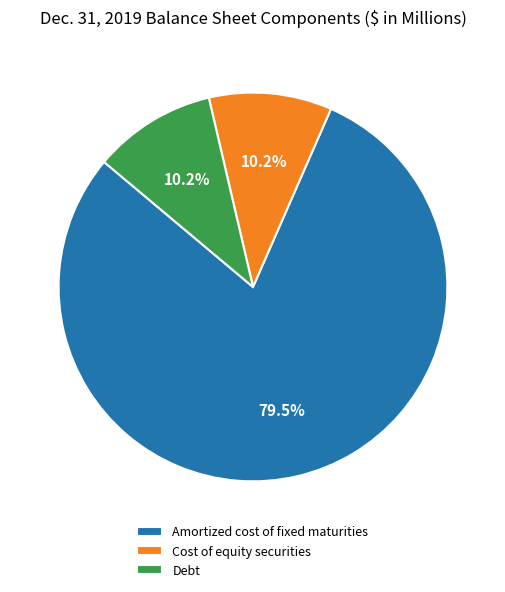

What percentage is the Cost of equity securities slice, to the nearest percent?

10%